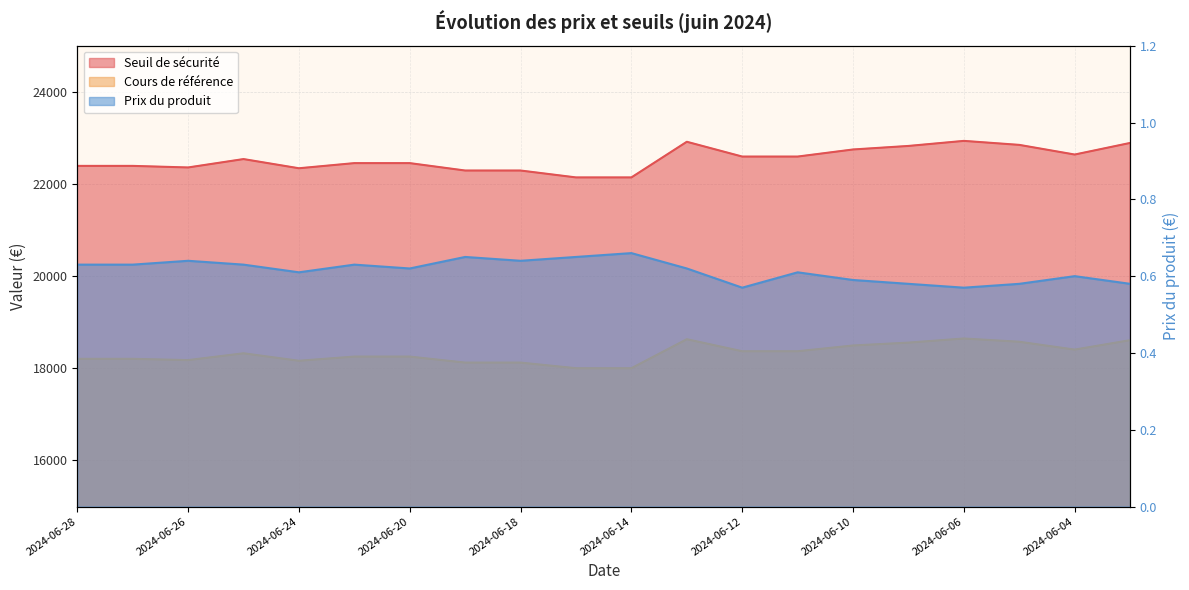

True or false: Prix du produit has a value of 0.6 at 2024-06-10.

True